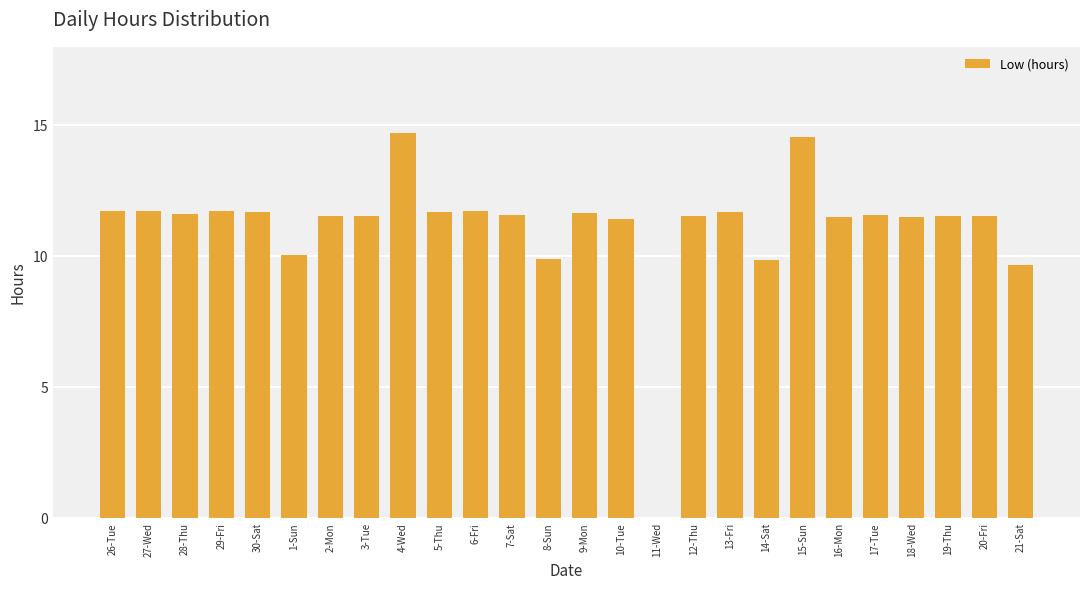

How many categories are shown in the chart?

26